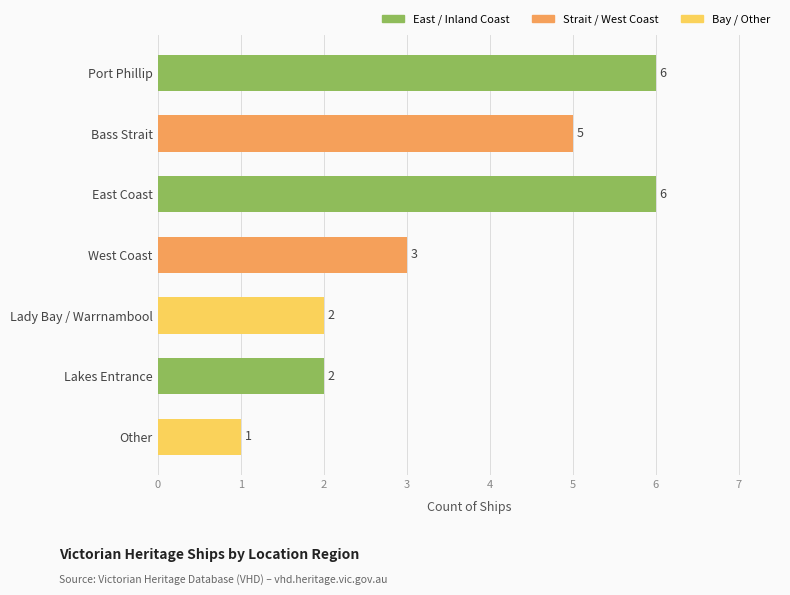

What is the difference between the second highest and minimum values?

5